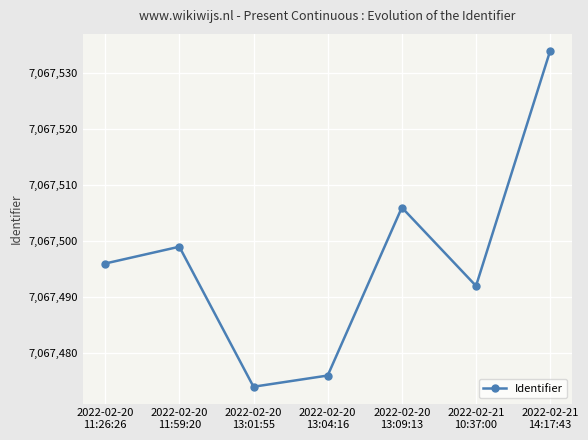

What is the average value?

7067497